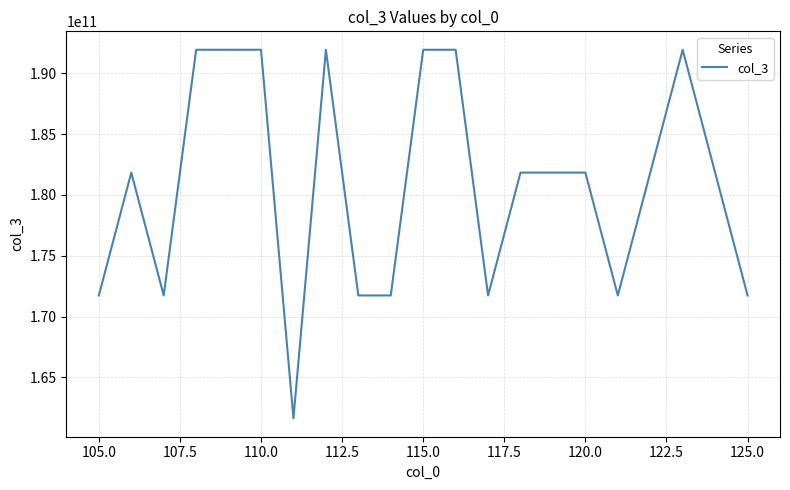

What is the difference between the maximum and minimum values?

30299992630